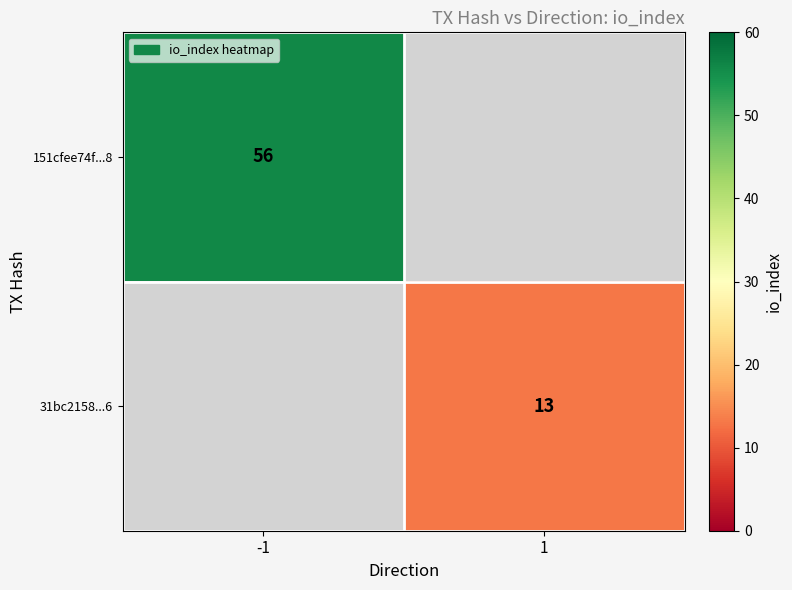

True or false: 31bc2158...6 has a value of 20 at 1.

False